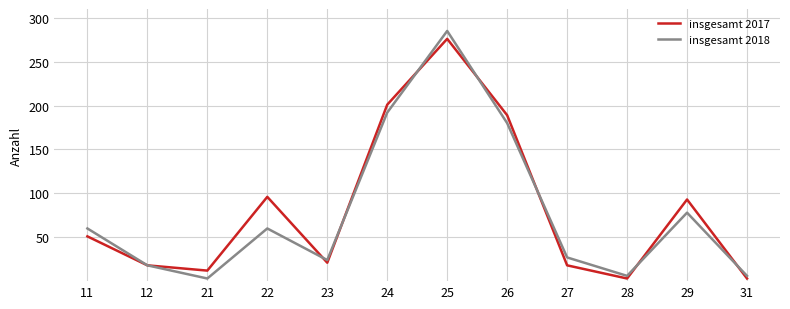

True or false: insgesamt 2018 and insgesamt 2017 cross at least once.

True